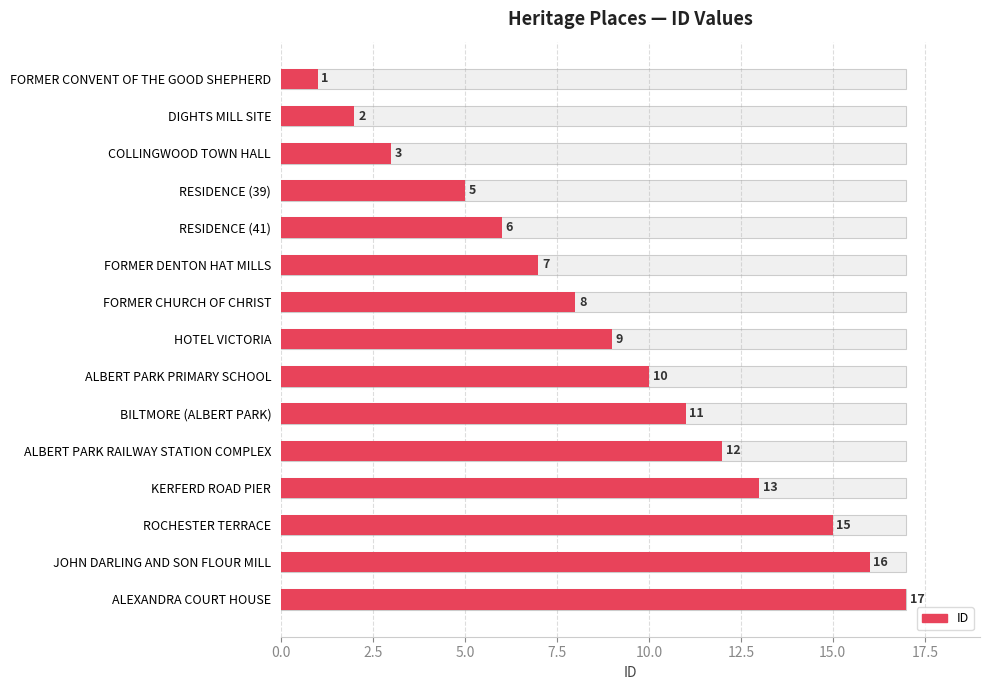

The chart shows a value of 16 at ALBERT PARK RAILWAY STATION COMPLEX. True or false?

False